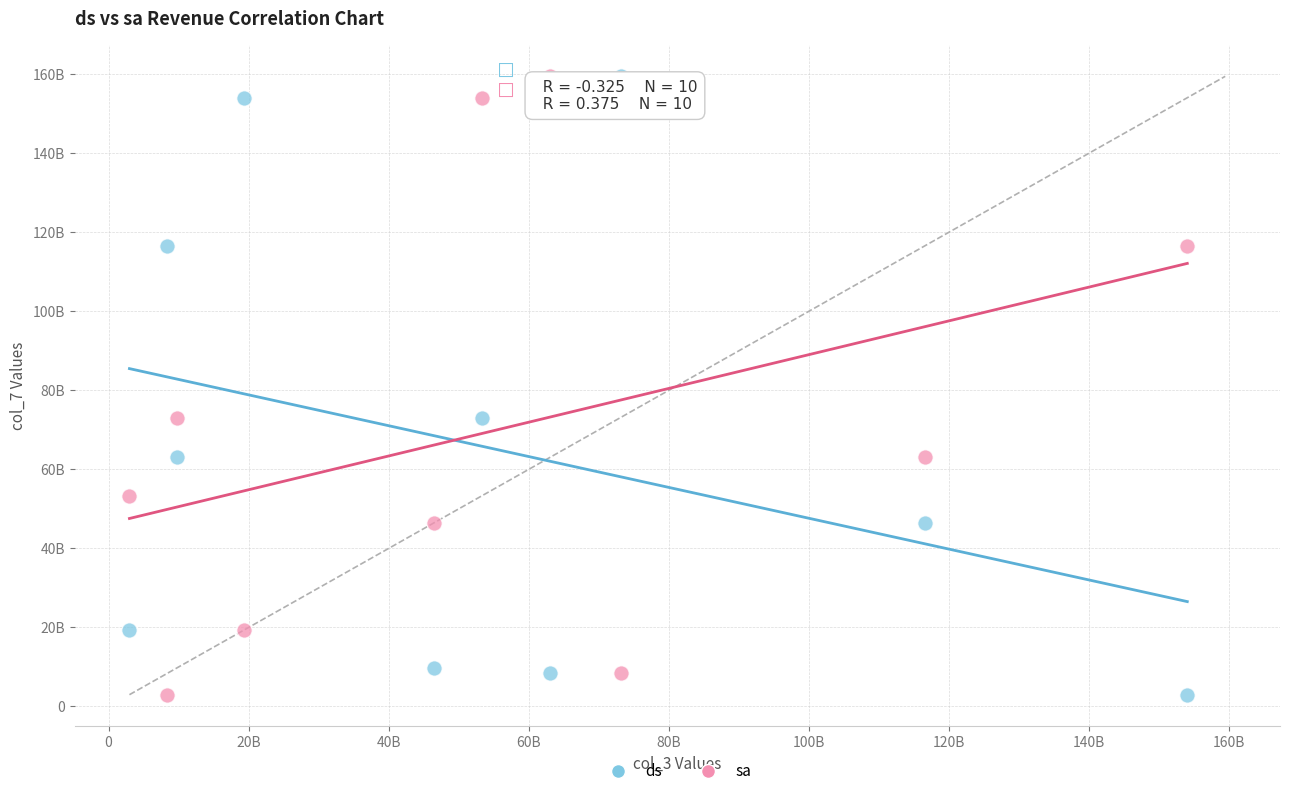

What are all the series names shown in the legend?

ds, sa